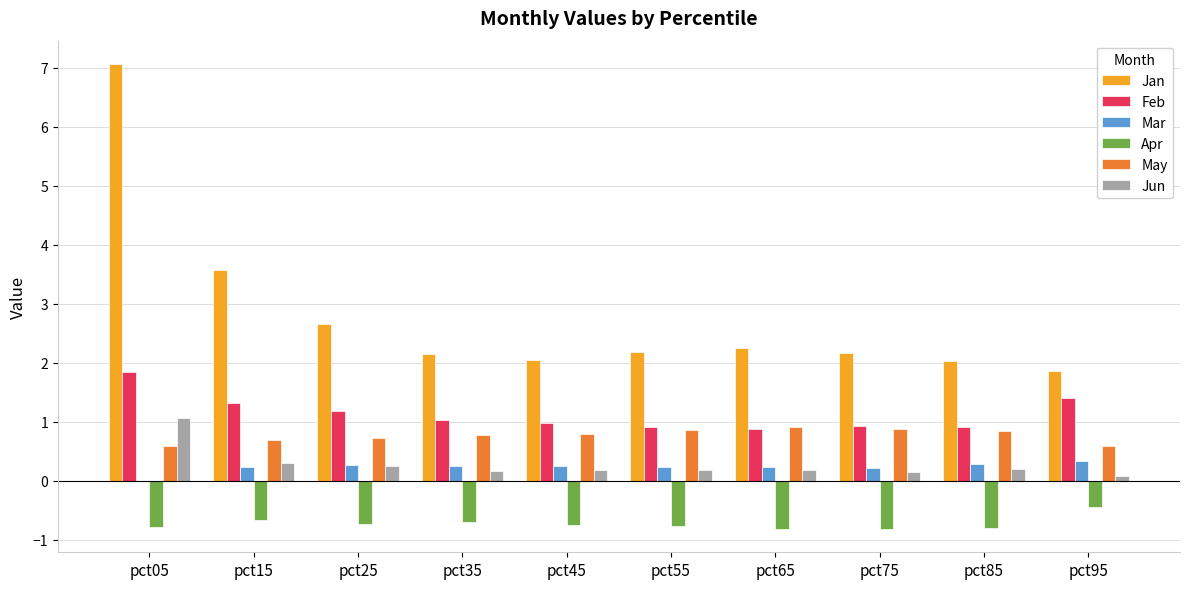

At which label does Feb reach its peak?

pct05